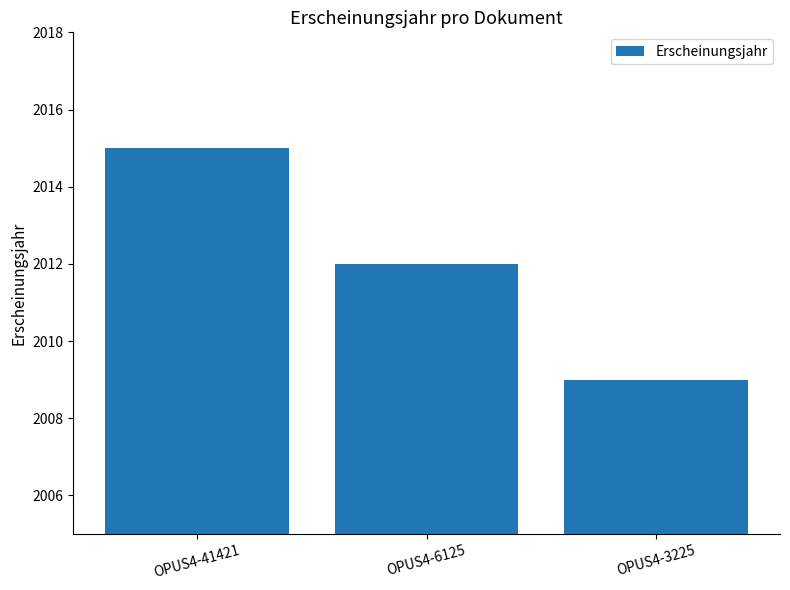

The chart shows a value of 2009 at OPUS4-3225. True or false?

True